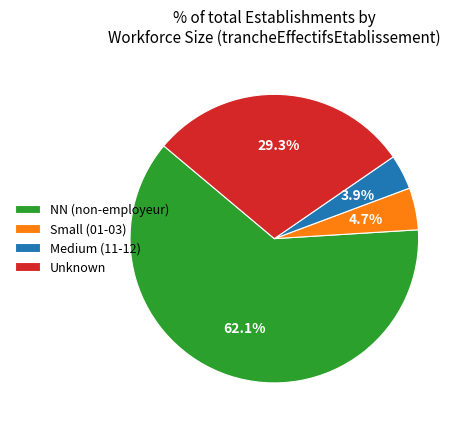

How many slices are in this pie chart?

4